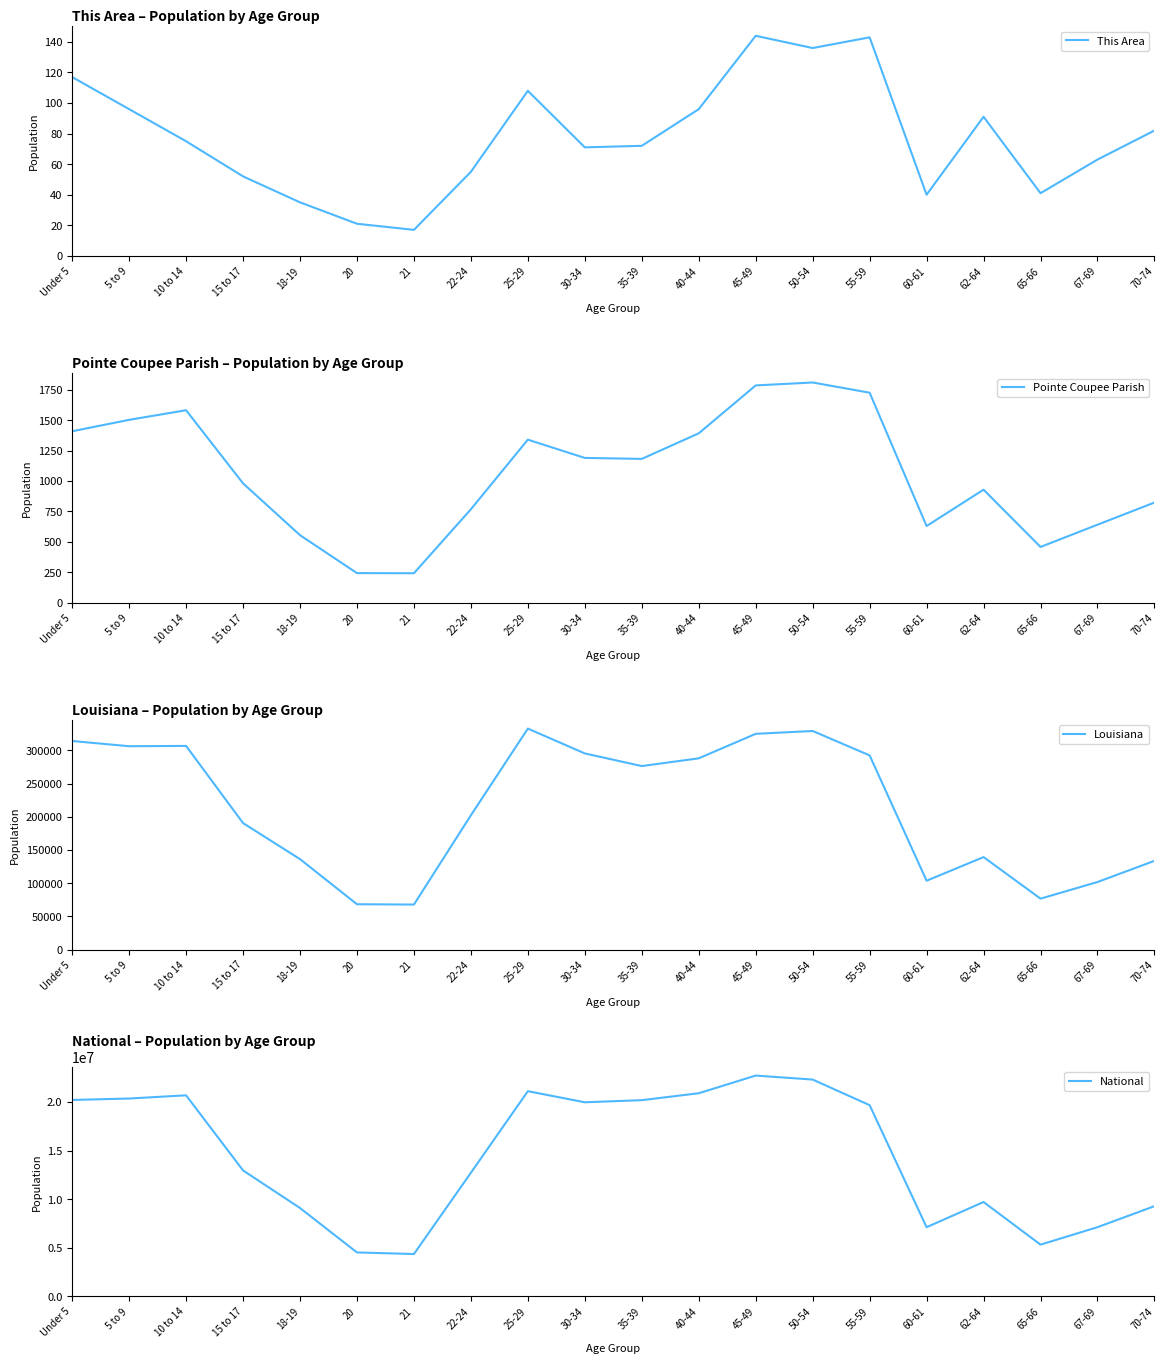

How many values in the Pointe Coupee Parish series exceed 1182?

9